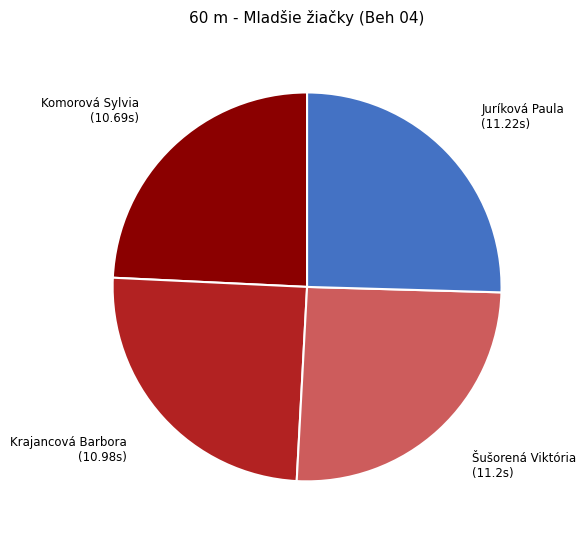

Do Šušorená Viktória and Juríková Paula together represent more than half of the pie?

Yes